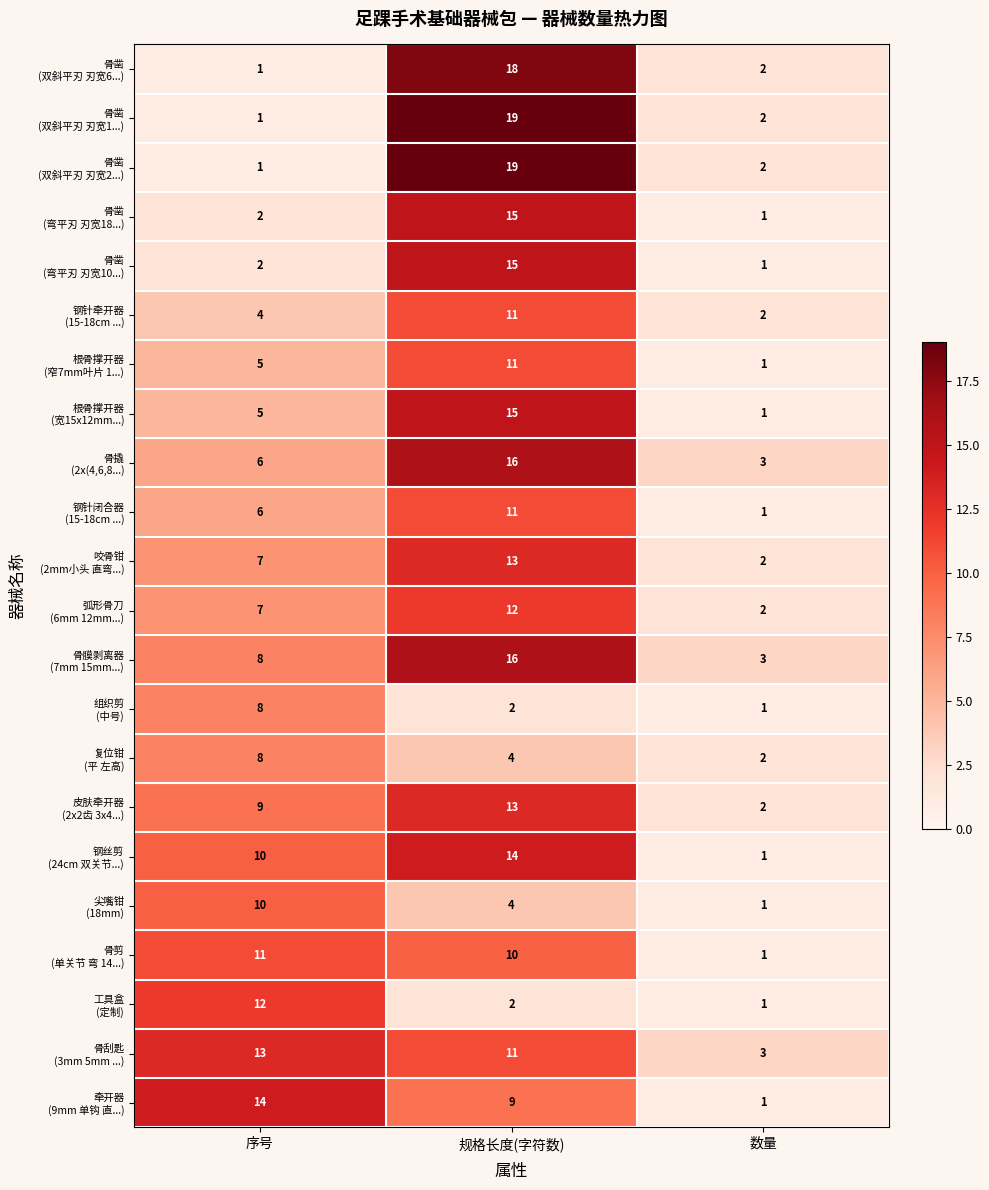

What is the difference between the highest and lowest values at 规格长度(字符数)?

17